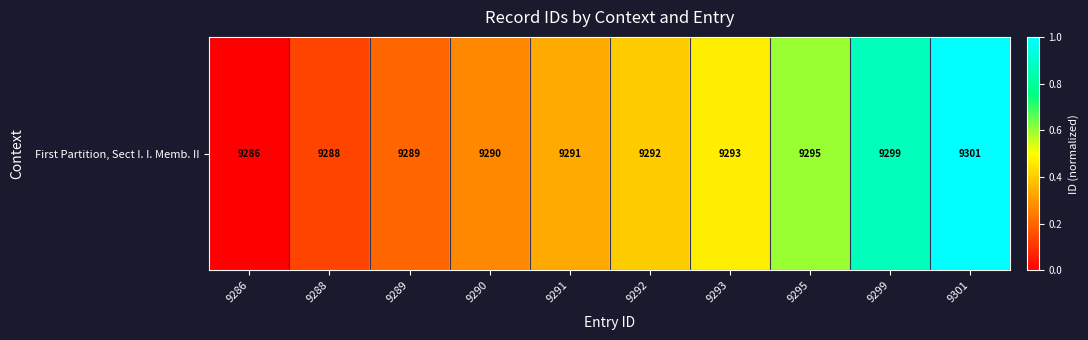

What is the difference between the maximum and minimum values?

1.0